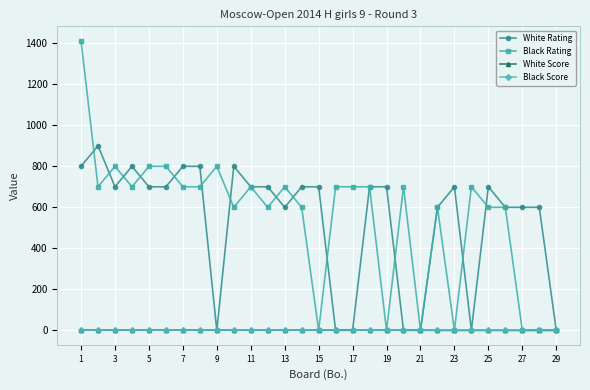

Which series has the widest spread of values?

Black Rating